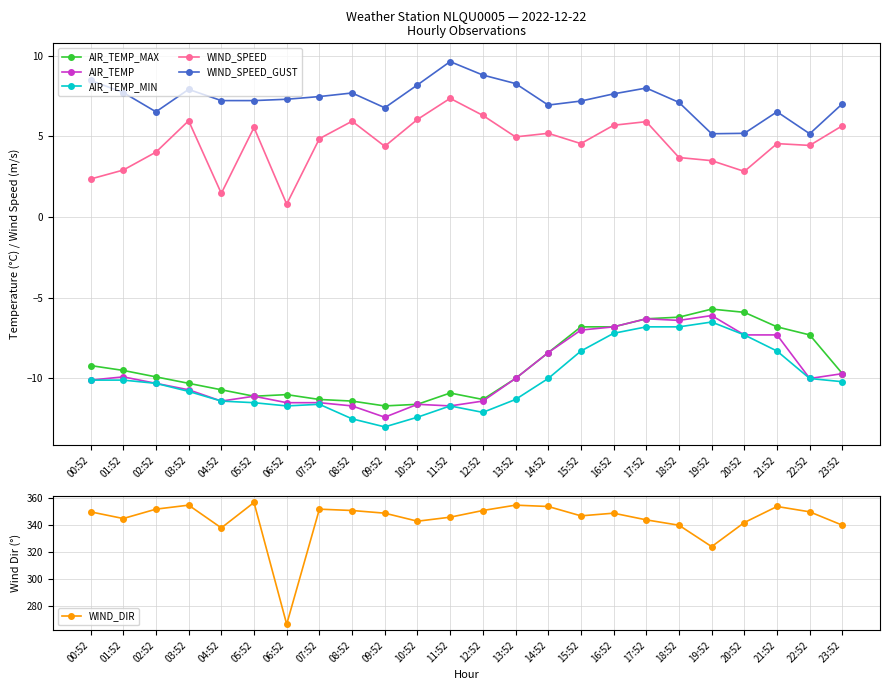

Is this an area chart (filled region under the line)?

No